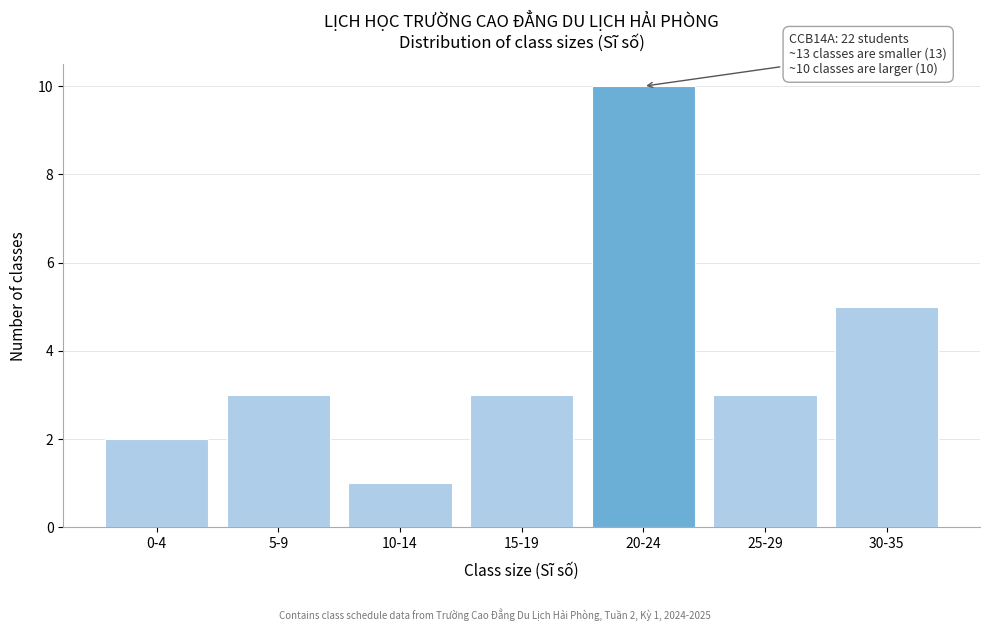

Reading right to left, list all the values displayed in this chart.

5	3	10	3	1	3	2